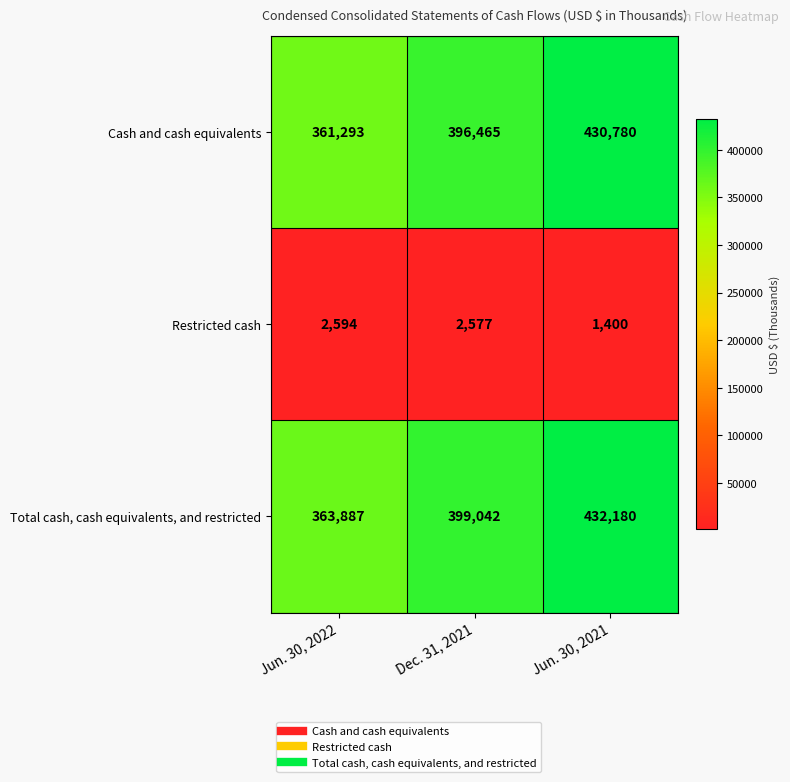

Which series changed the most between Dec. 31, 2021 and Jun. 30, 2021?

Cash and cash equivalents